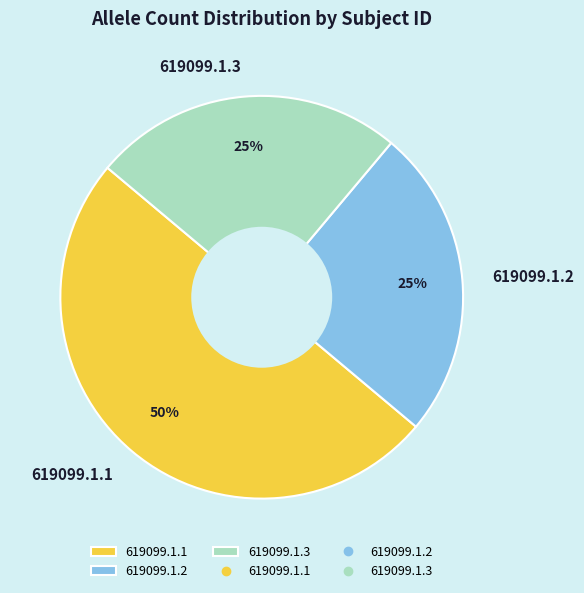

Which category has the biggest portion of the pie?

619099.1.1